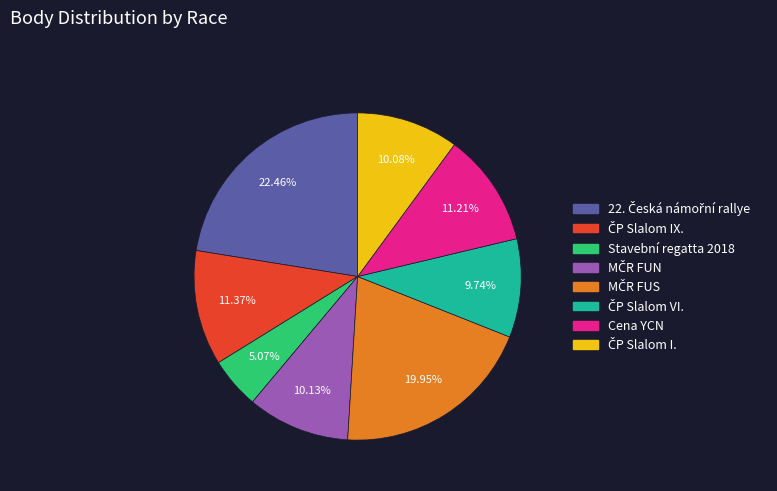

Is there a majority slice in this chart?

No